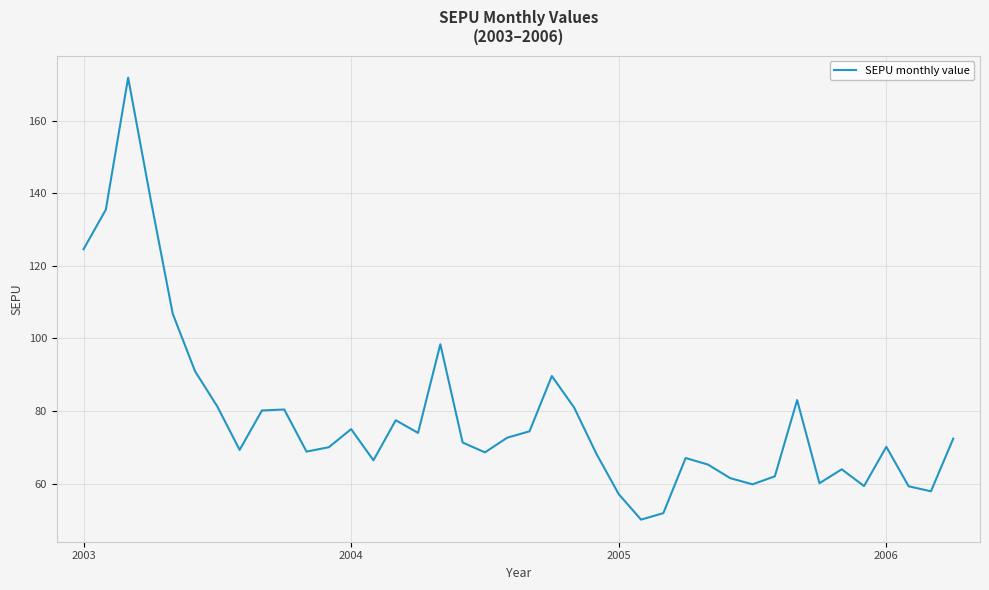

What is the minimum value shown in the chart?

50.1